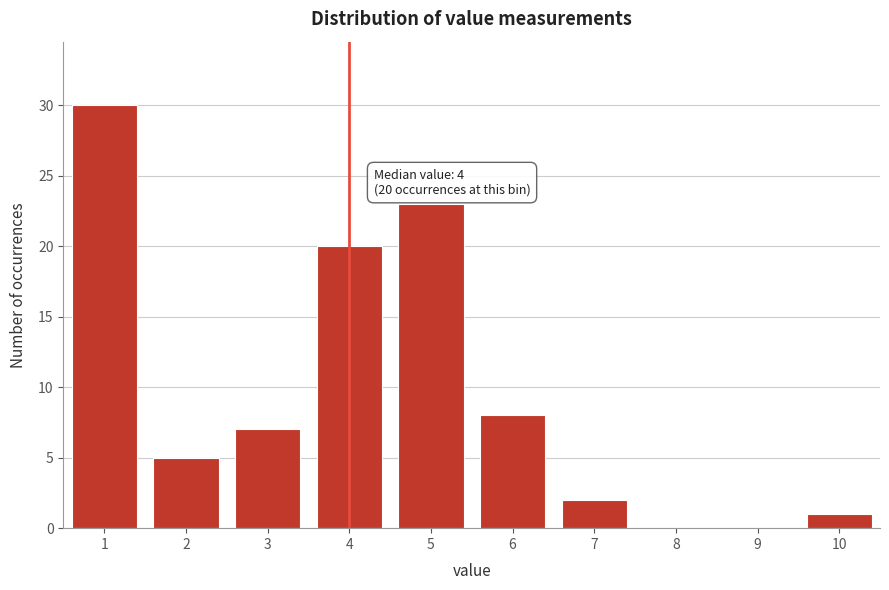

Reading left to right, list all the values displayed in this chart.

1=30	2=5	3=7	4=20	5=23	6=8	7=2	8=0	9=0	10=1